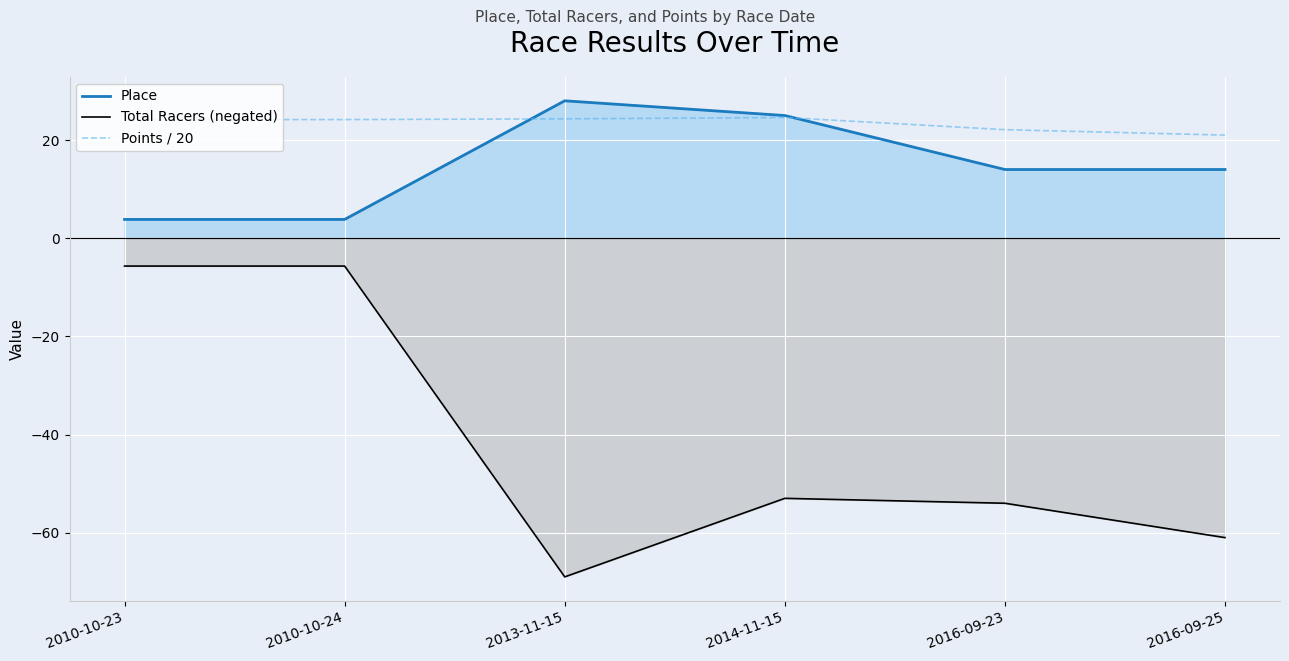

True or false: Place and Total Racers (negated) cross at least once.

False